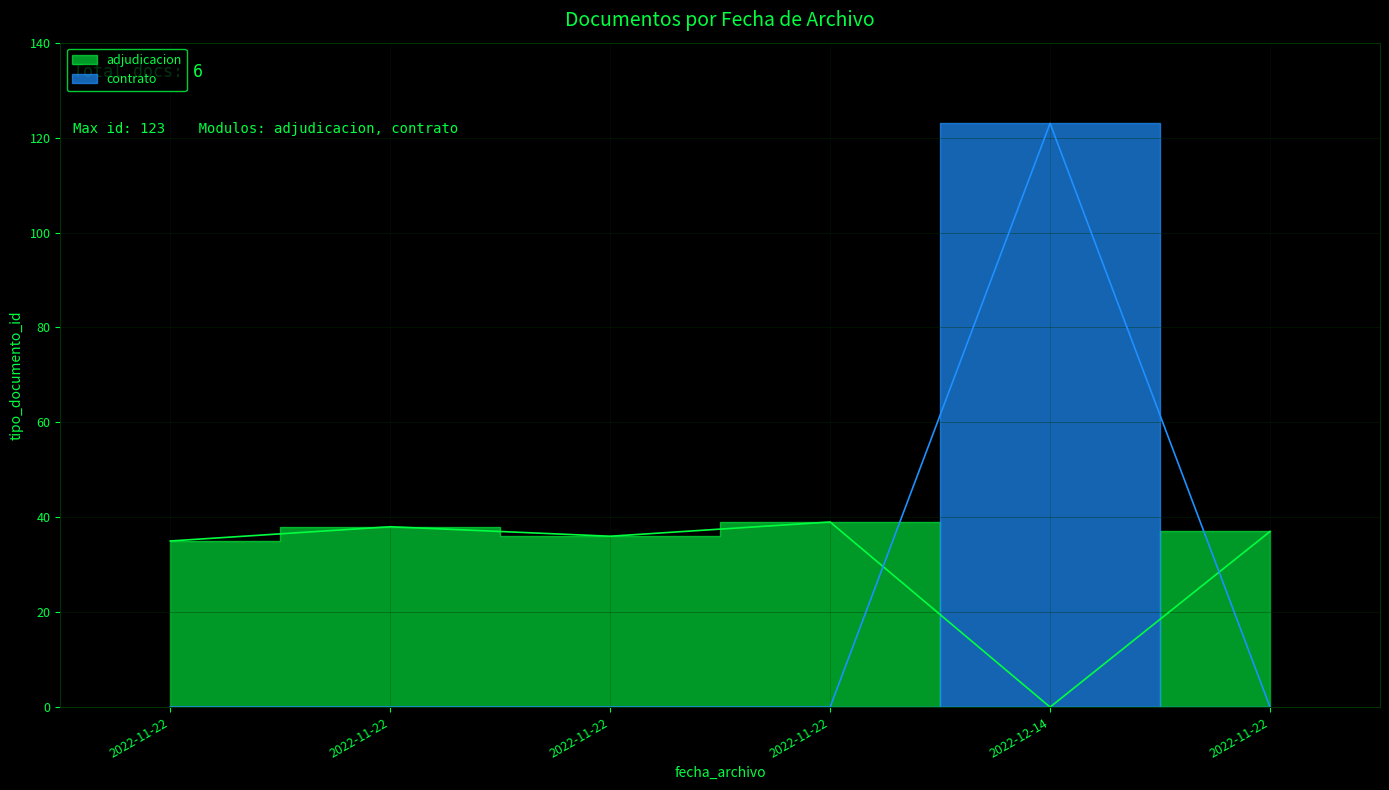

At which category does the chart reach its minimum across all series?

2022-11-22